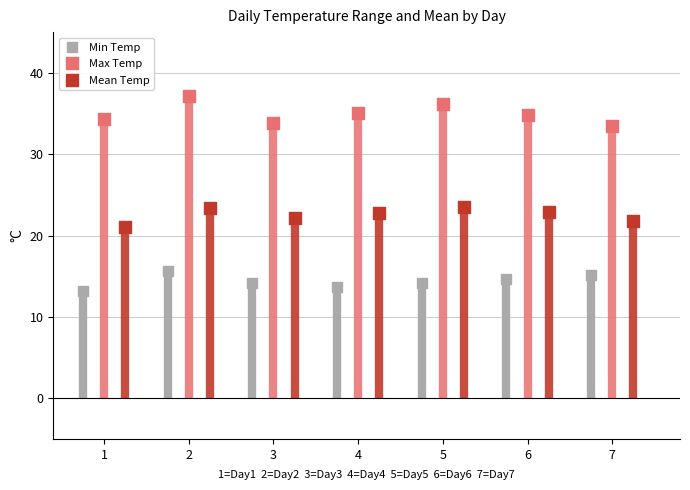

Which series contains the highest Y value?

Max Temp